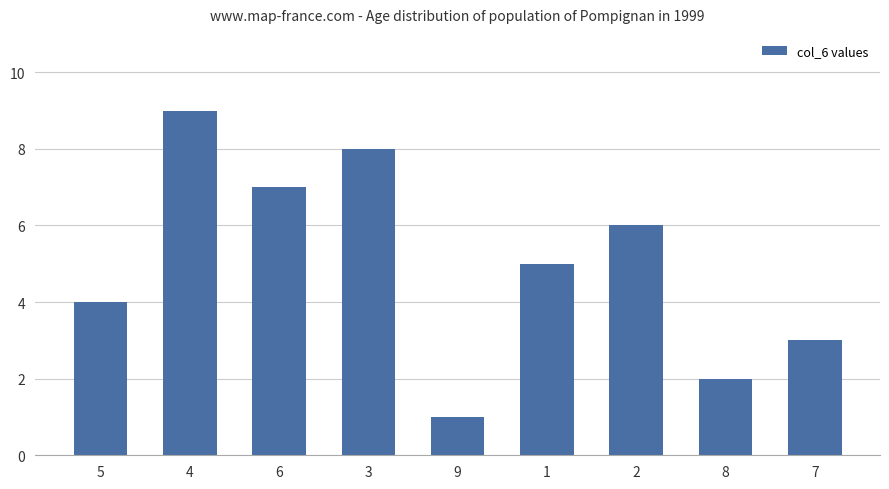

What is the difference between the values at 6 and 1?

2